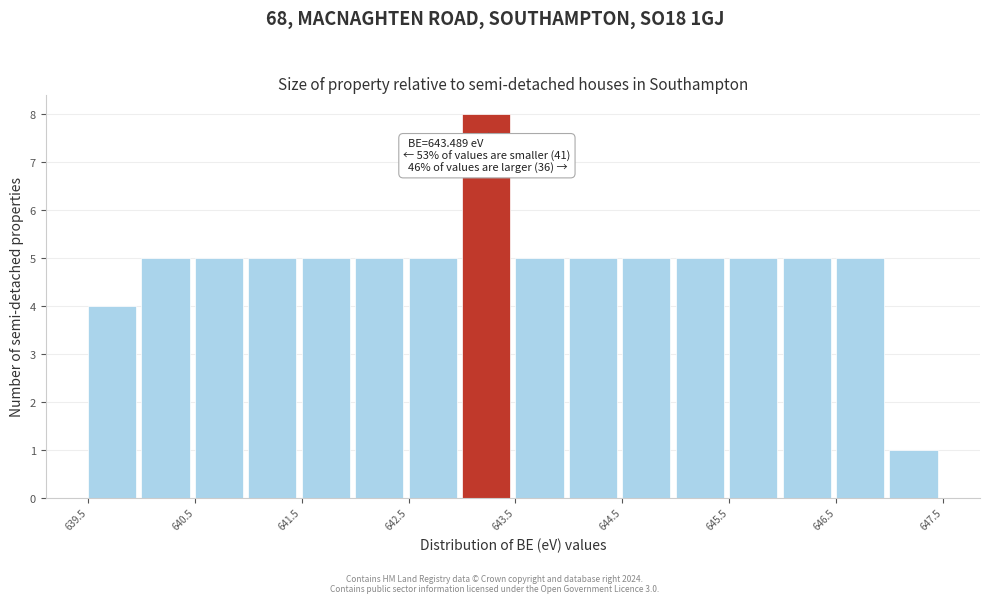

Over which range of the x-axis is the bar tallest?

643.0 to 643.5